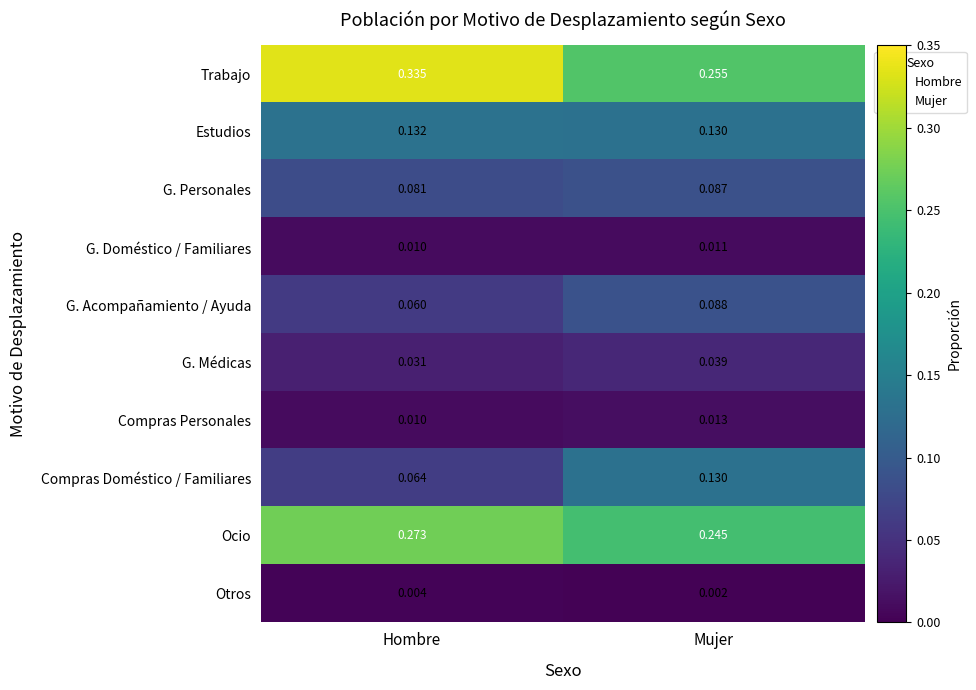

List the series in order of their peak value, lowest first.

Otros, G. Doméstico / Familiares, Compras Personales, G. Médicas, G. Personales, G. Acompañamiento / Ayuda, Compras Doméstico / Familiares, Estudios, Ocio, Trabajo